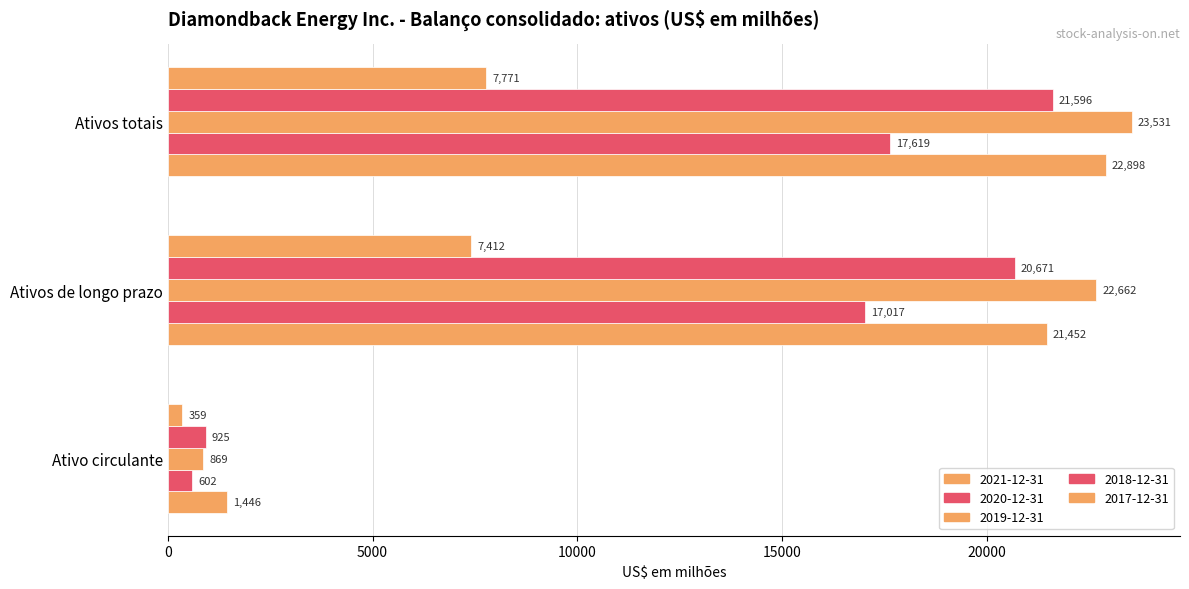

Read the 2019-12-31 value at Ativo circulante, to the nearest 50.

850